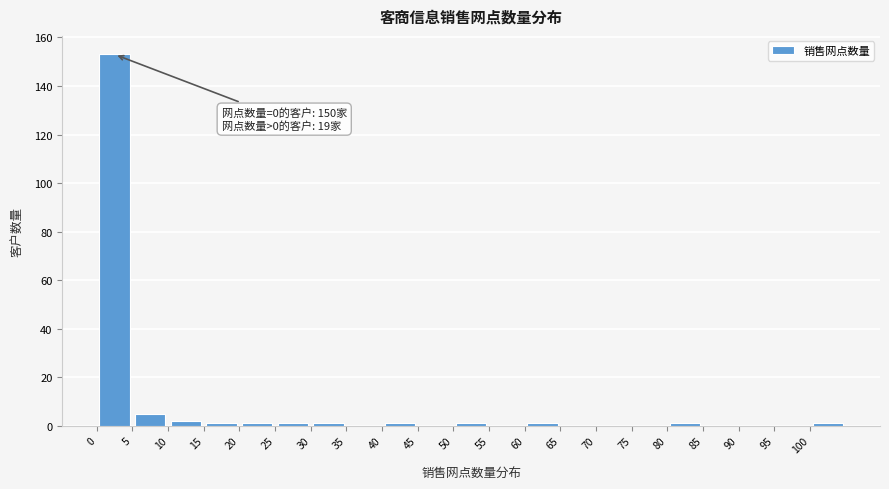

Over which range of the x-axis is the bar tallest?

0 to 5